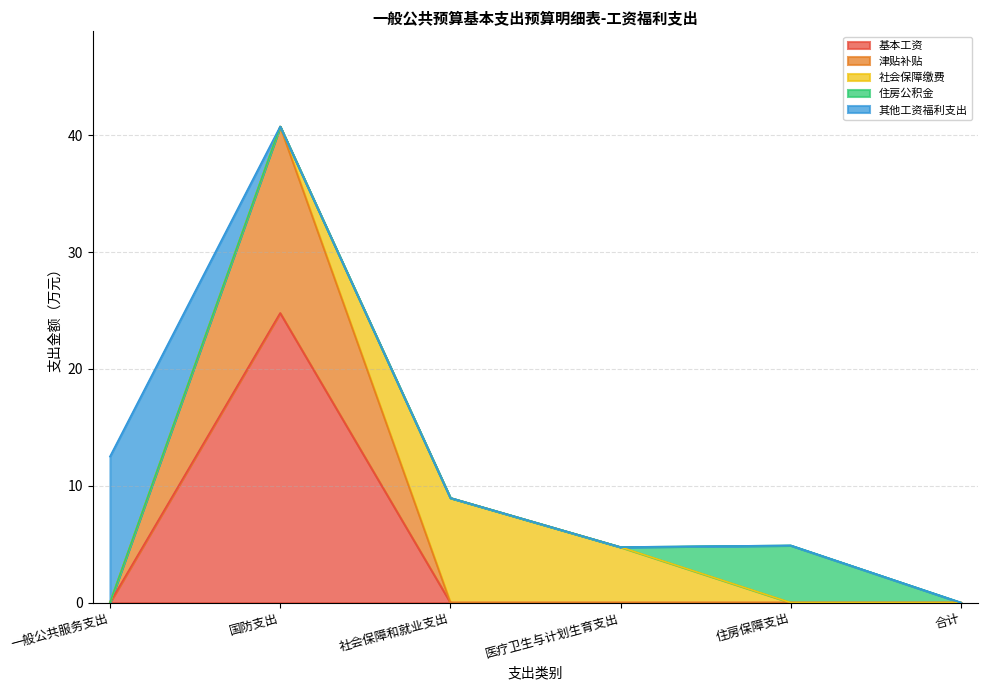

True or false: 津贴补贴 and 住房公积金 cross at least once.

False